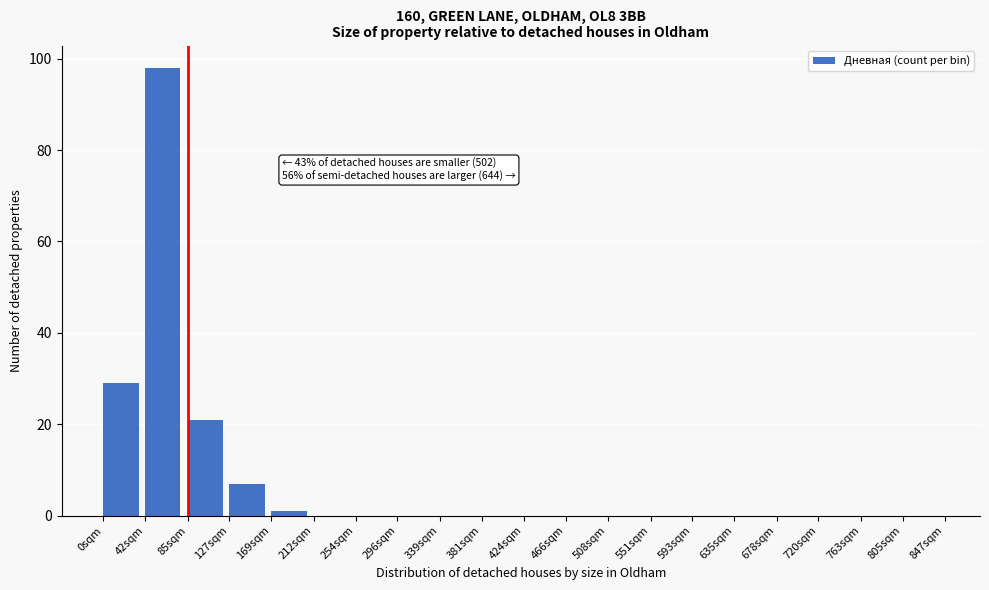

Reading right to left, transcribe all the data shown in this chart.

805sqm=0	763sqm=0	720sqm=0	678sqm=0	635sqm=0	593sqm=0	551sqm=0	508sqm=0	466sqm=0	424sqm=0	381sqm=0	339sqm=0	296sqm=0	254sqm=0	212sqm=0	169sqm=1	127sqm=7	85sqm=21	42sqm=98	0sqm=29